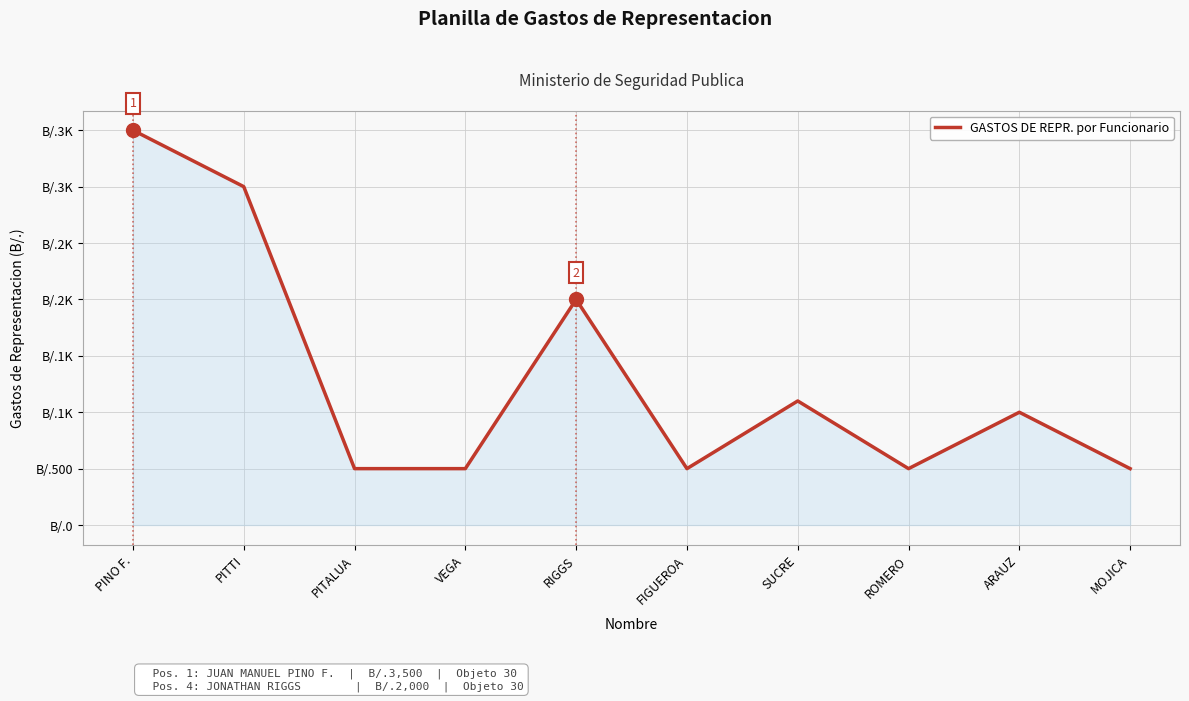

What is the label of the 1st point from the right?

MOJICA